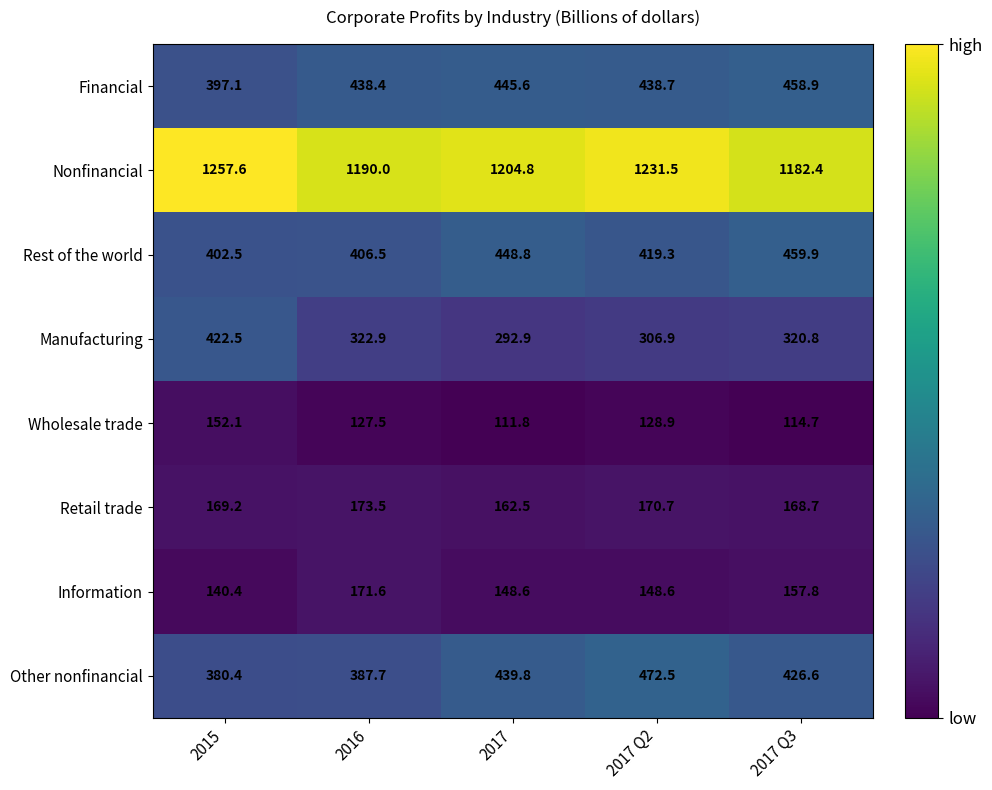

The Rest of the world series shows 406.5 at 2016. True or false?

True